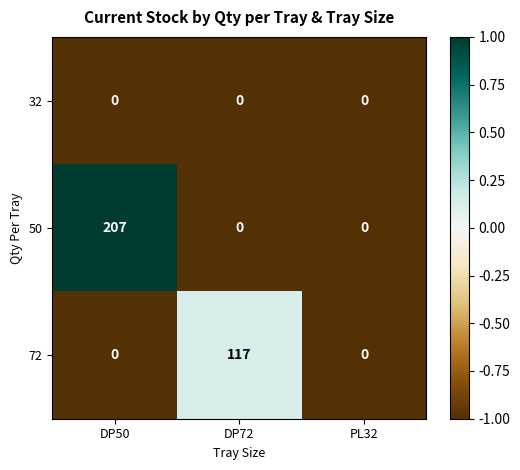

Which label corresponds to the largest value in the chart?

DP50